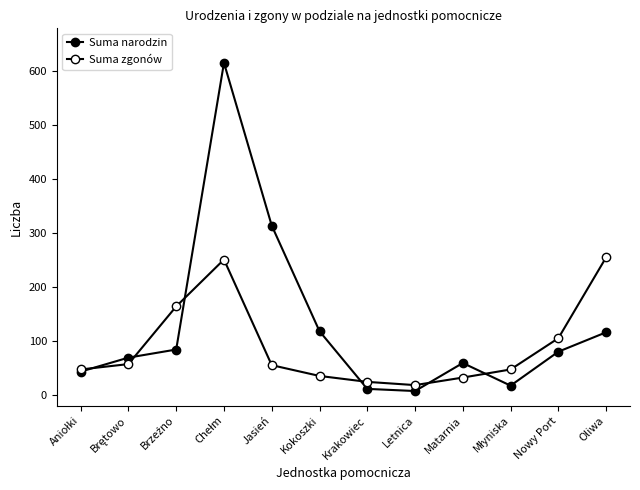

How many distinct data groups are displayed?

2